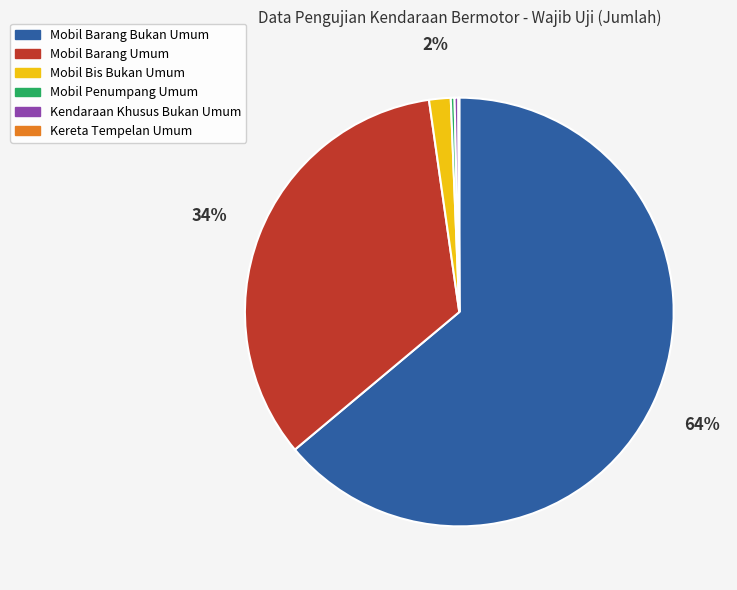

What is the largest slice in the pie chart?

Mobil Barang Bukan Umum